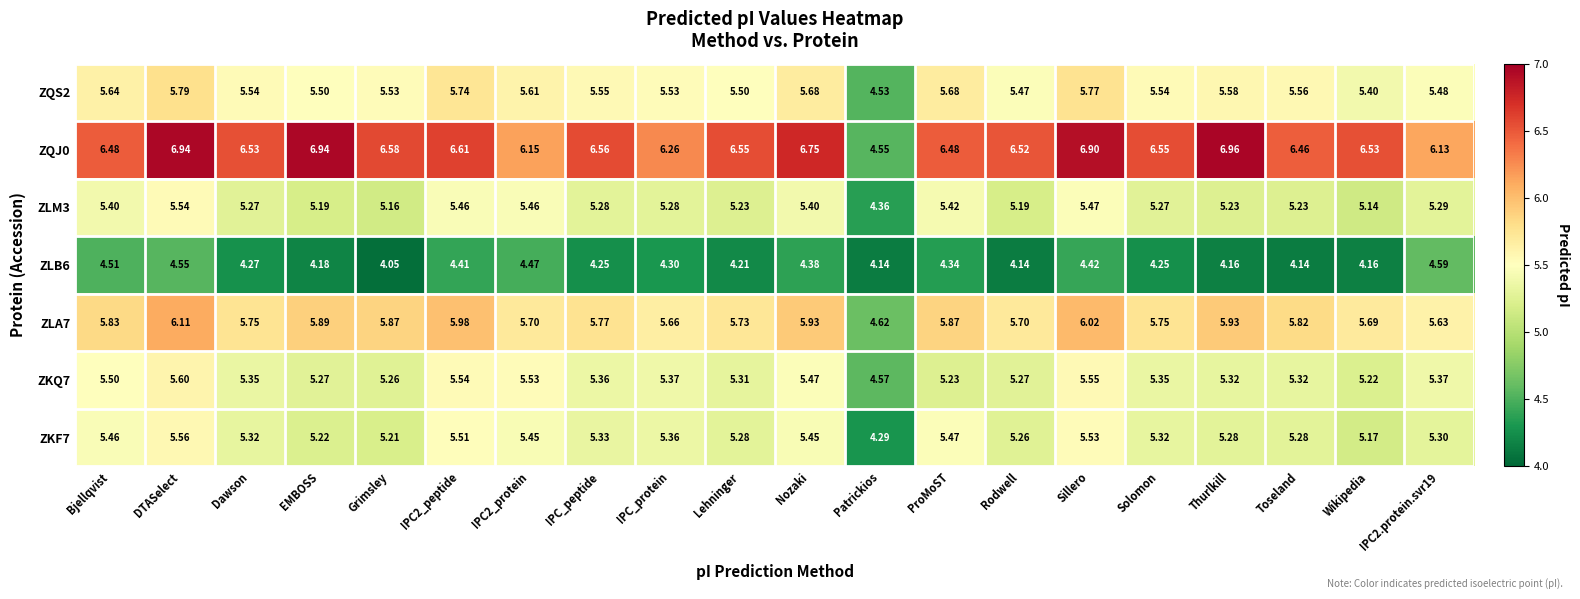

Count the number of categories in the chart.

20